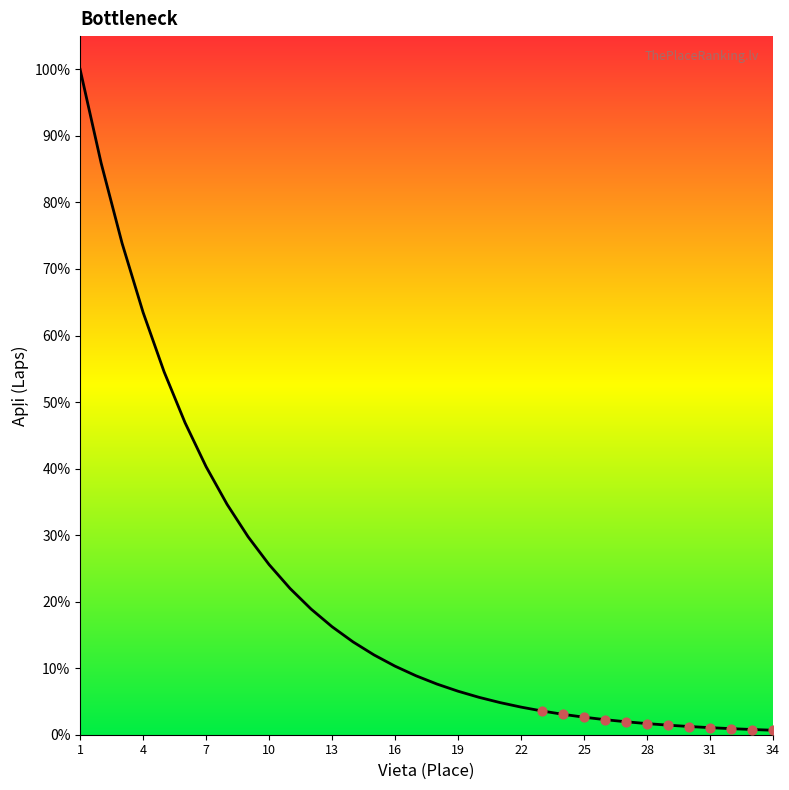

What is the difference between the maximum and minimum values?

99.3